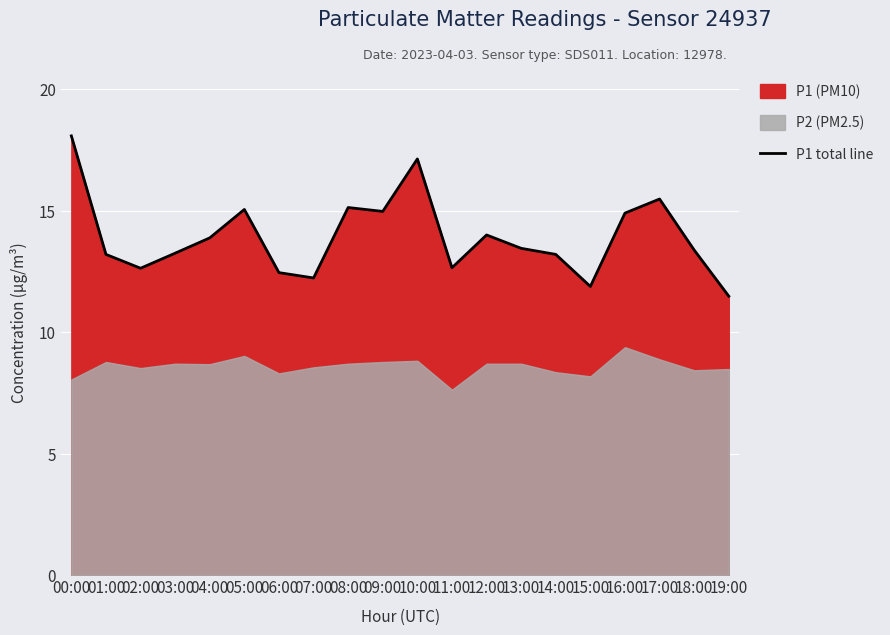

Rank the categories by value from highest to lowest.

00:00, 10:00, 17:00, 08:00, 05:00, 09:00, 16:00, 12:00, 04:00, 13:00, 18:00, 03:00, 01:00, 14:00, 11:00, 02:00, 06:00, 07:00, 15:00, 19:00